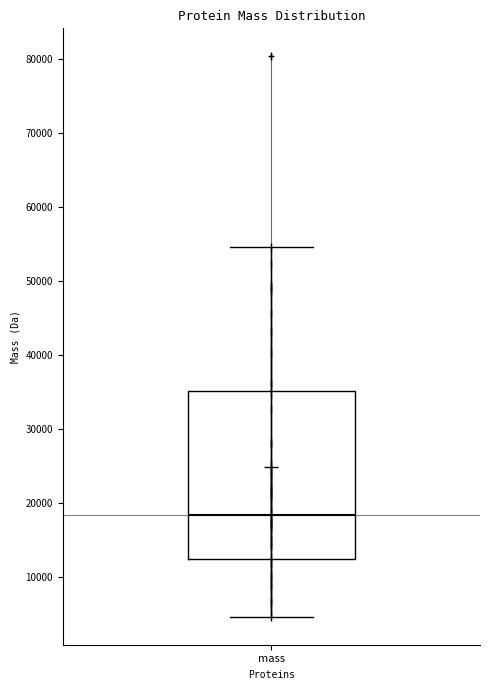

Where is the upper edge of the box for mass on the y-axis? The values are not printed on the chart, so give them approximately, as read against the axis.

35000